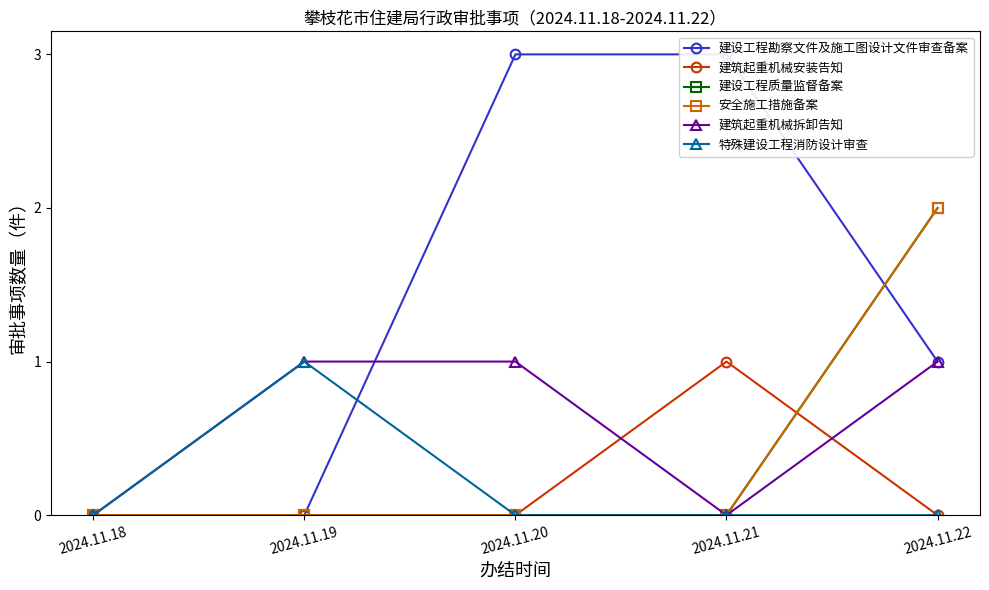

True or false: 特殊建设工程消防设计审查 and 建筑起重机械拆卸告知 intersect in this chart.

False